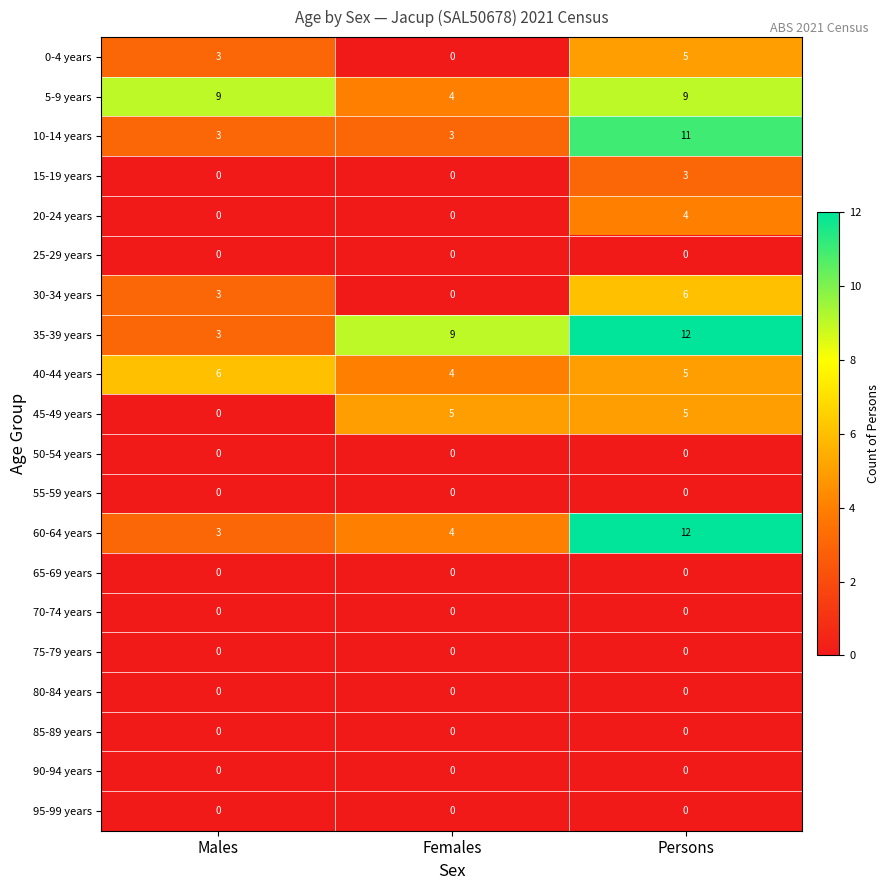

The 70-74 years series shows 0 at Females. True or false?

True